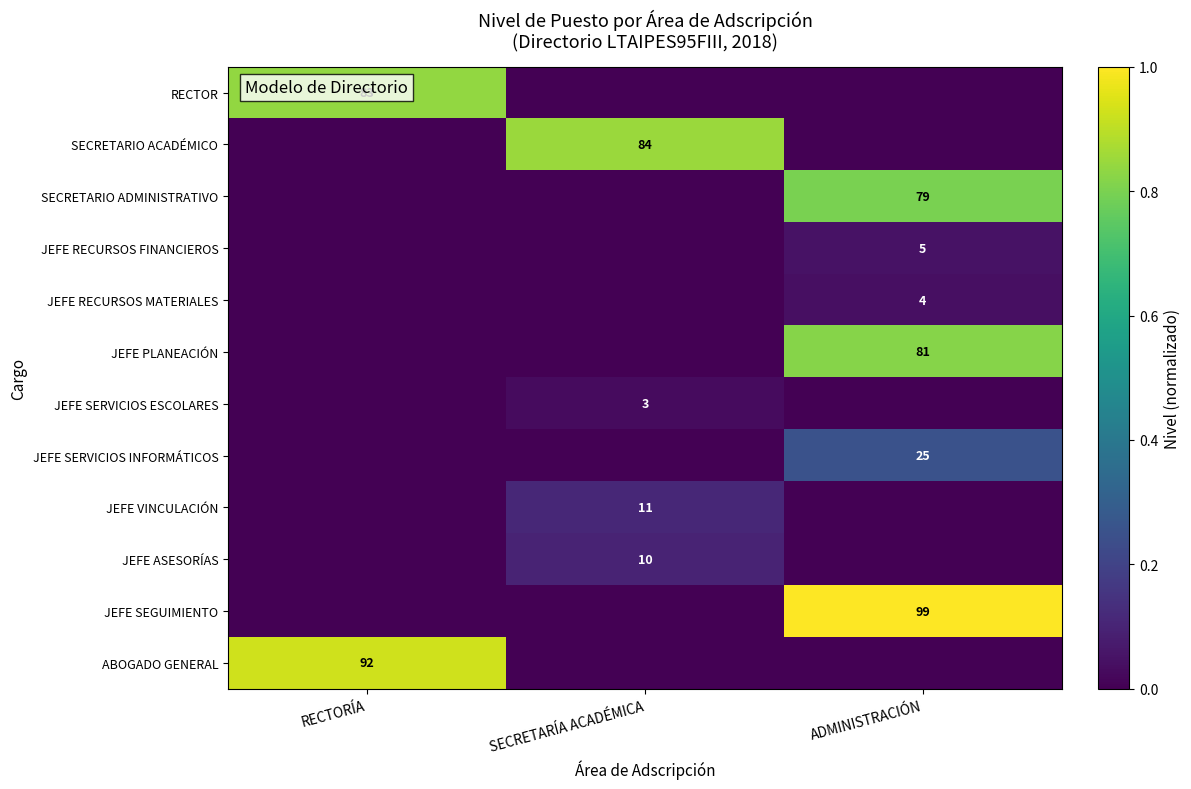

Is it true that SECRETARIO ACADÉMICO equals 130 at SECRETARÍA ACADÉMICA?

False